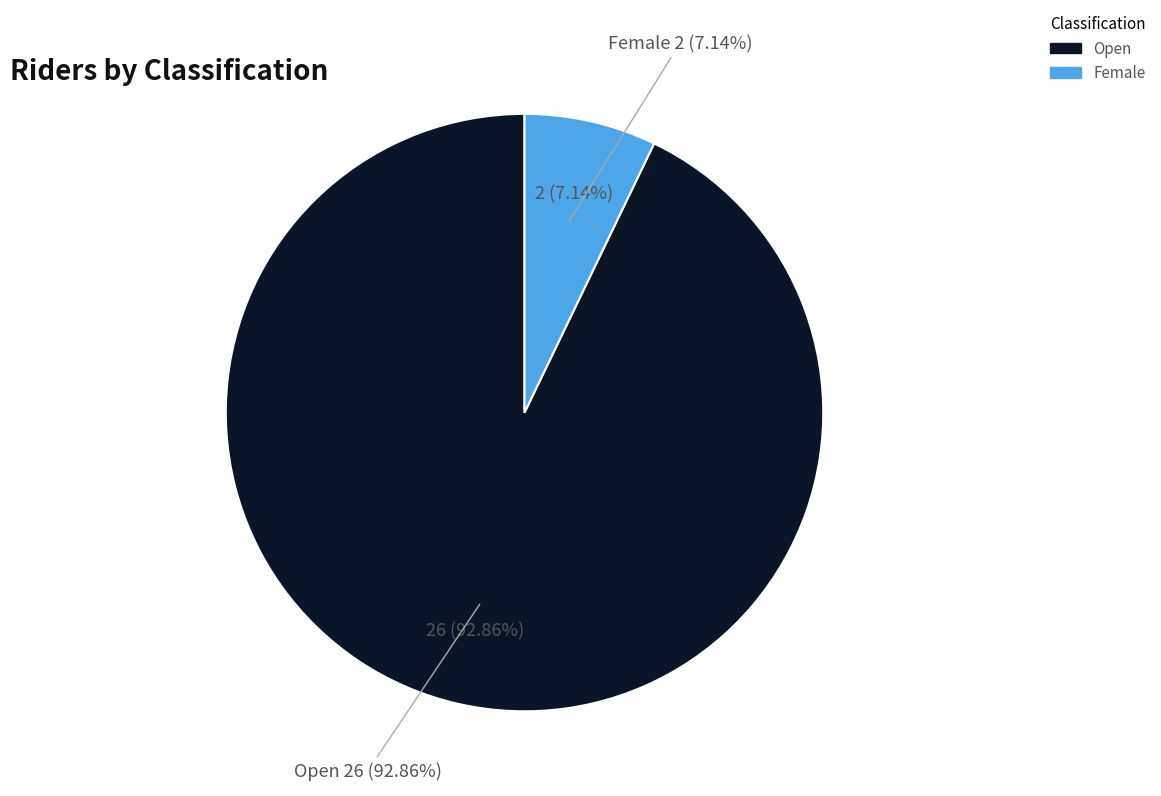

What is the smallest slice in the pie chart?

Female